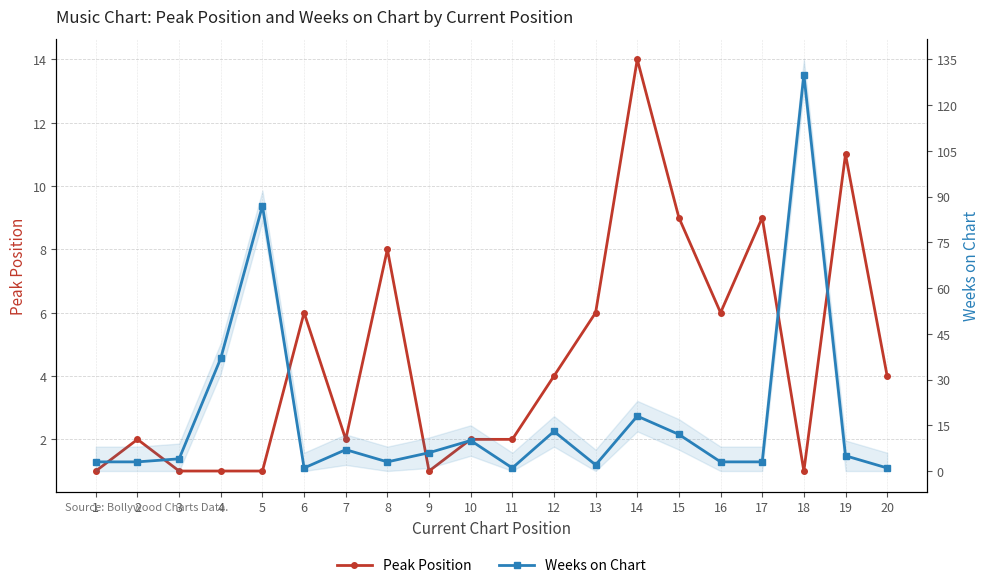

What is the total value across all series at 12?

17